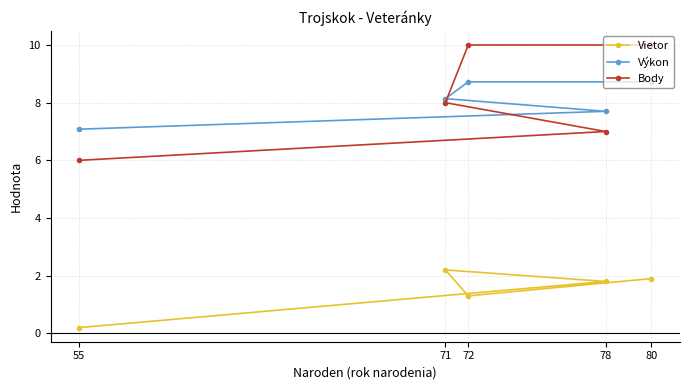

At which label is Body closest to 8?

71